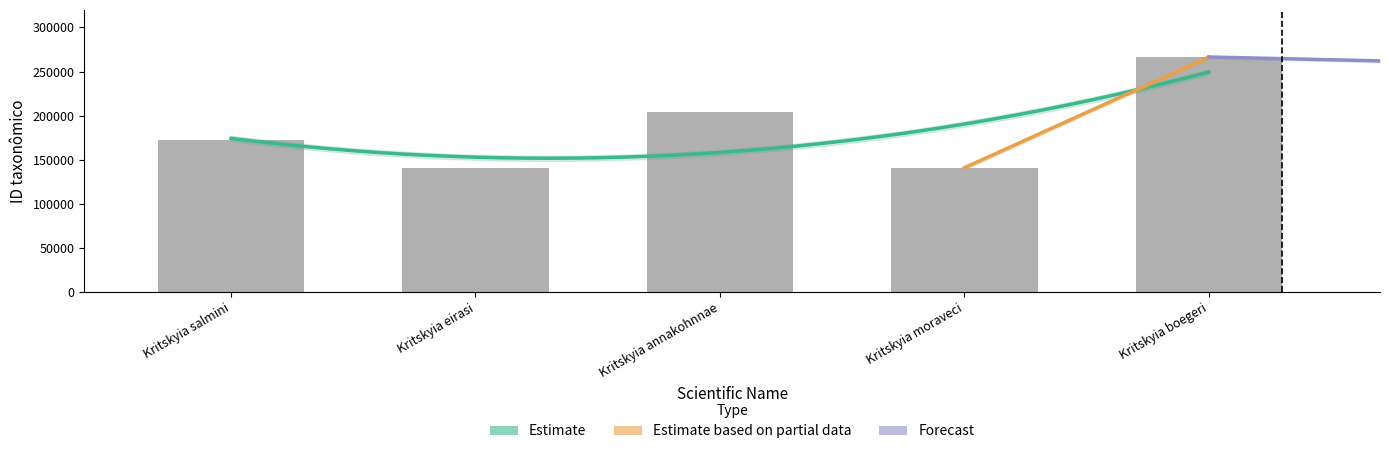

Where does the data first go above 172617?

Kritskyia annakohnnae